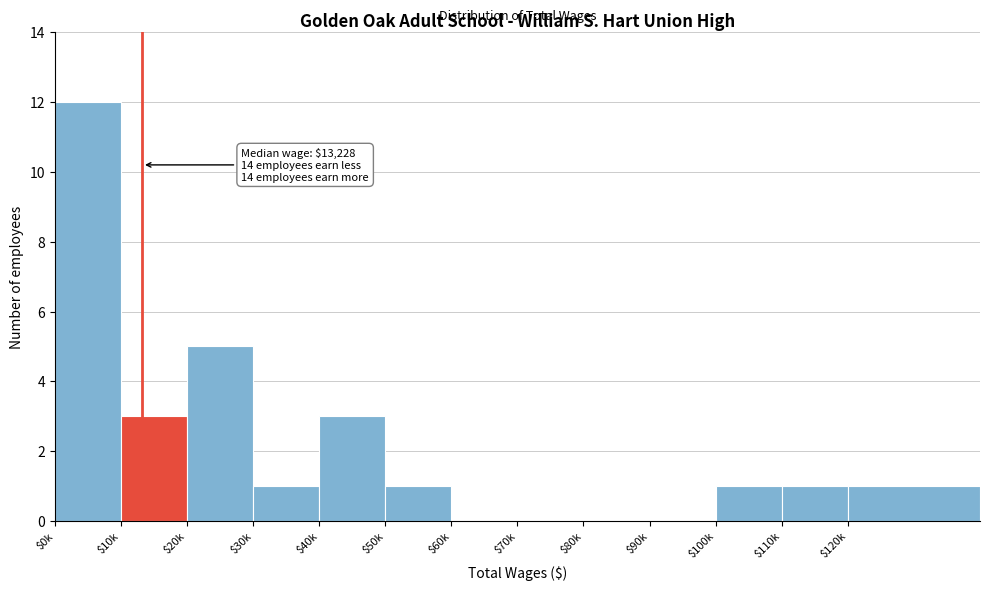

Where is the data nearest to the value 6?

$20k